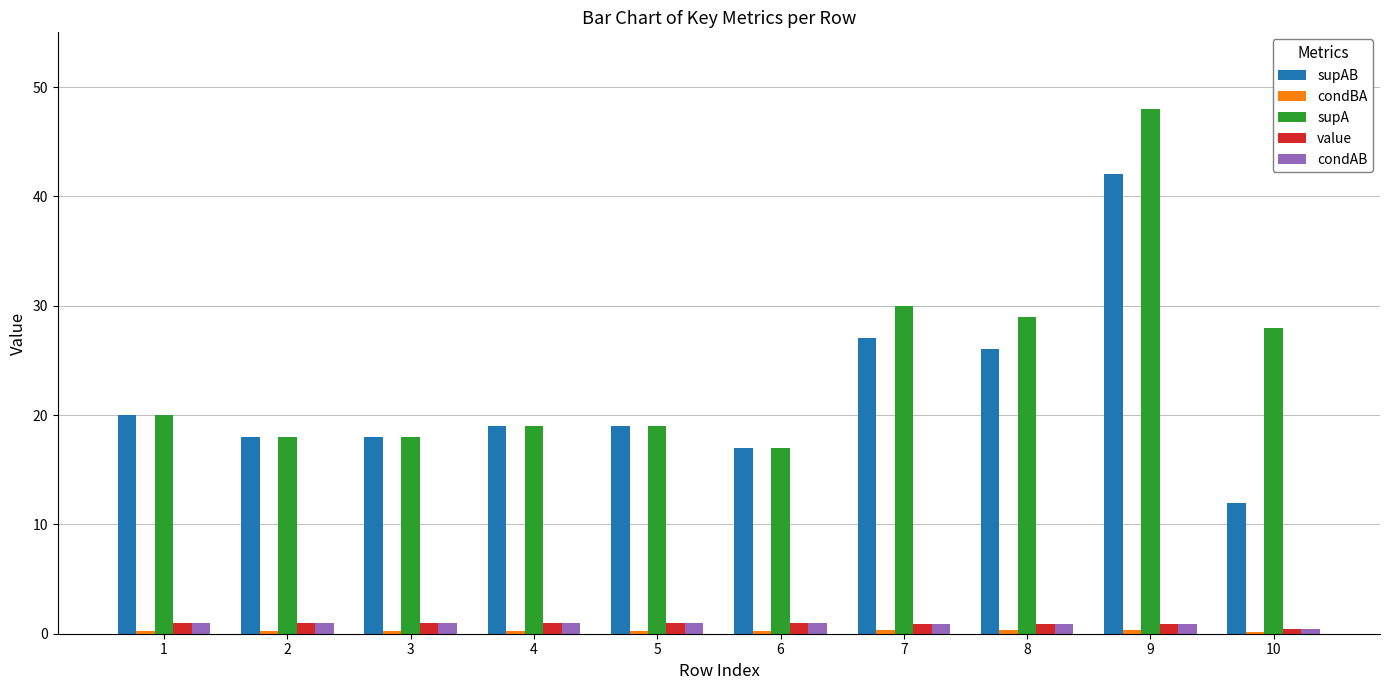

Which series has the largest total across all categories?

supA